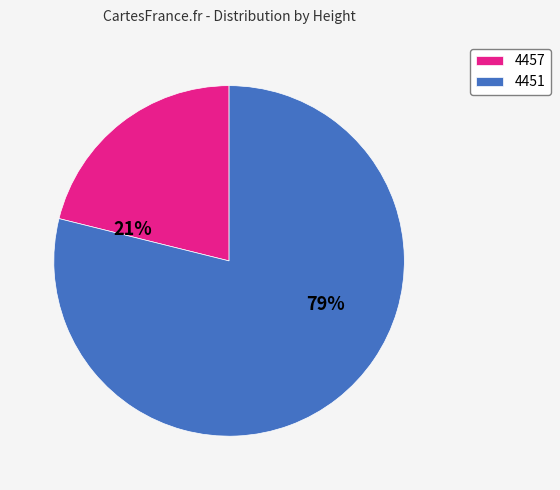

What is the smallest slice in the pie chart?

4457